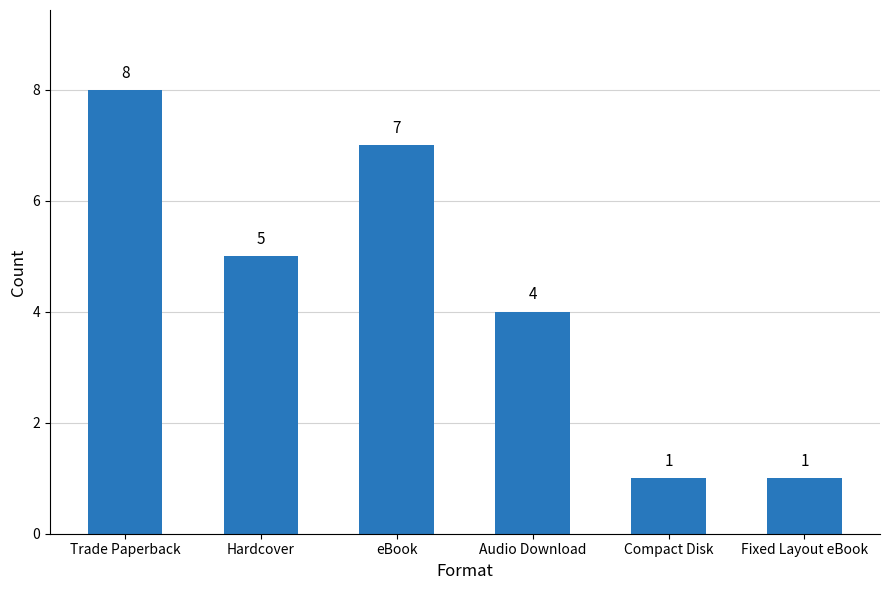

What is the change in value from Audio Download to Compact Disk?

-3